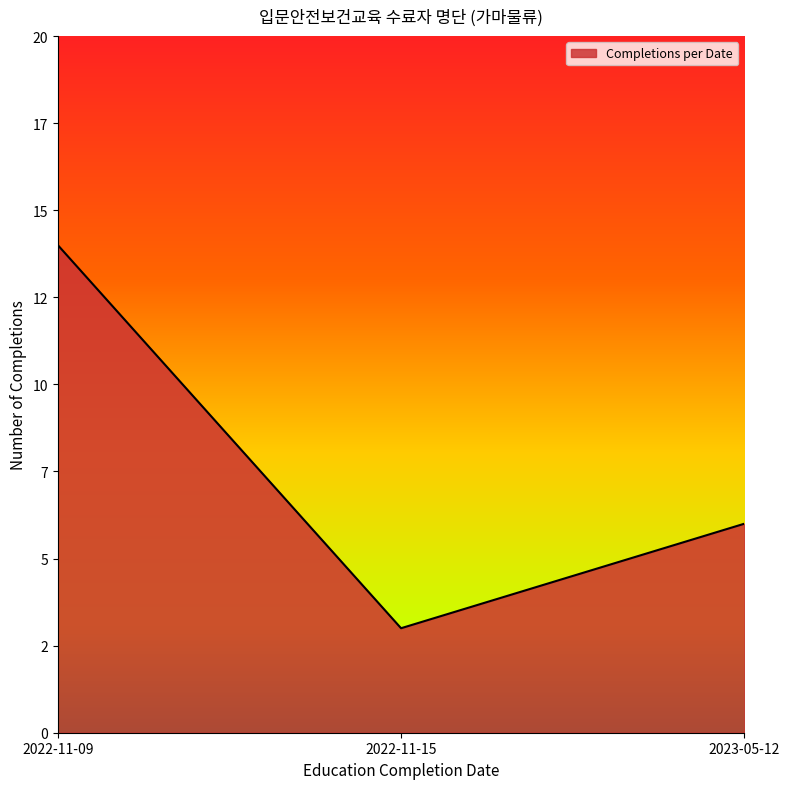

Does the chart have visible grid lines?

No